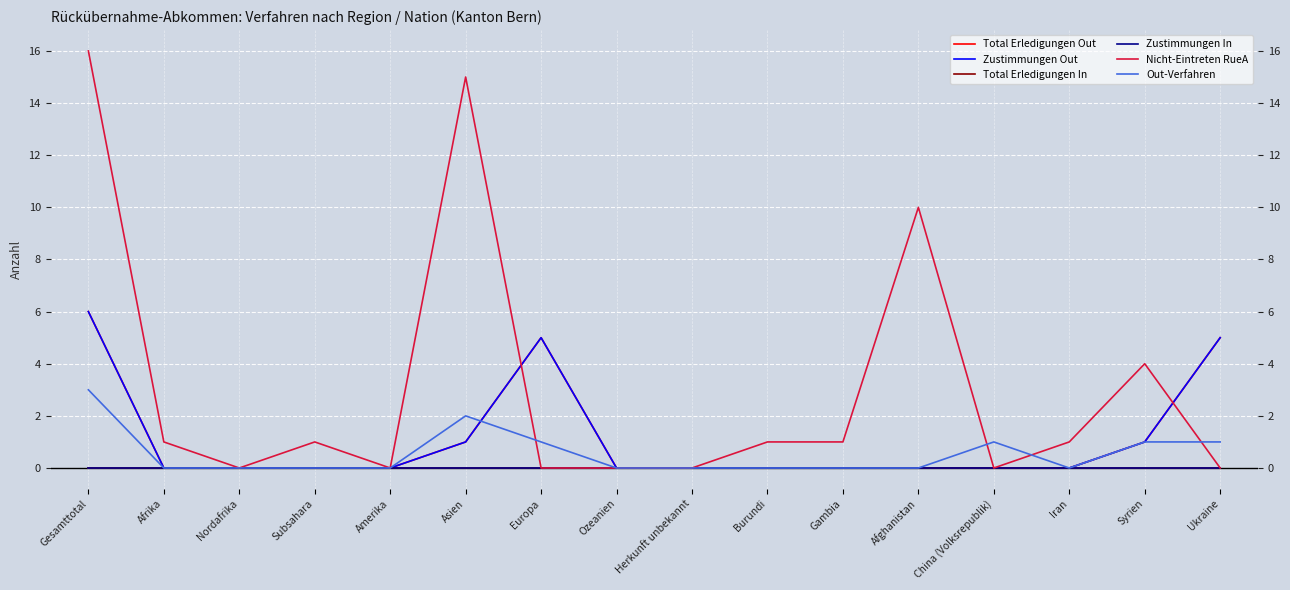

Which series changed the most between Afghanistan and China (Volksrepublik)?

Nicht-Eintreten RueA